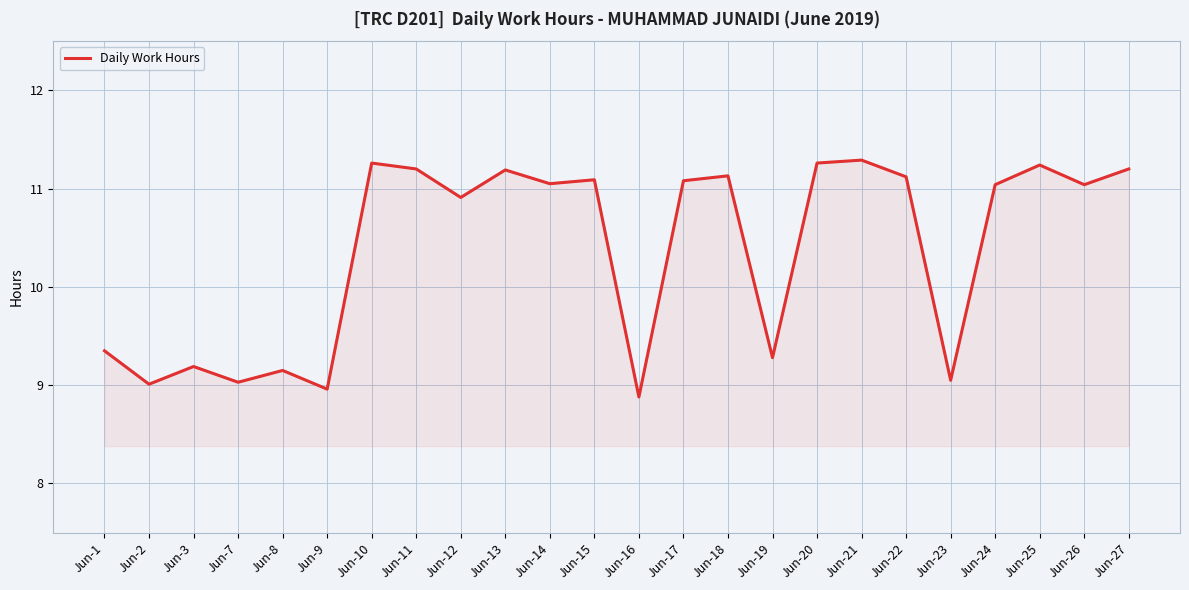

How many series are shown in this chart?

1